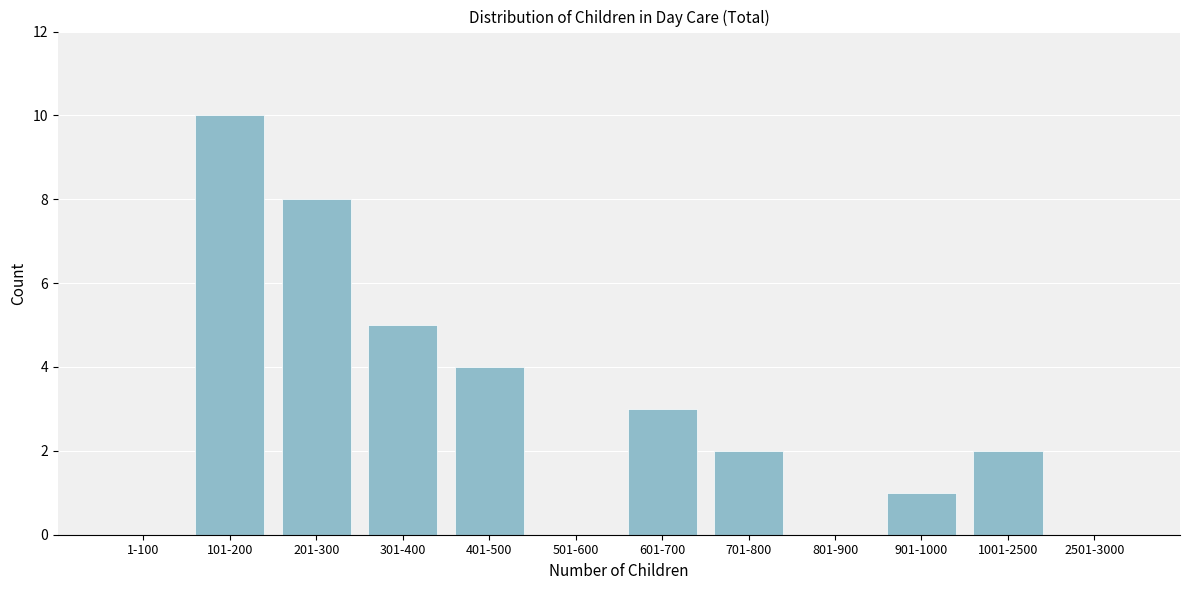

Reading right to left, what are all the values shown in this chart?

2501-3000=0	1001-2500=2	901-1000=1	801-900=0	701-800=2	601-700=3	501-600=0	401-500=4	301-400=5	201-300=8	101-200=10	1-100=0